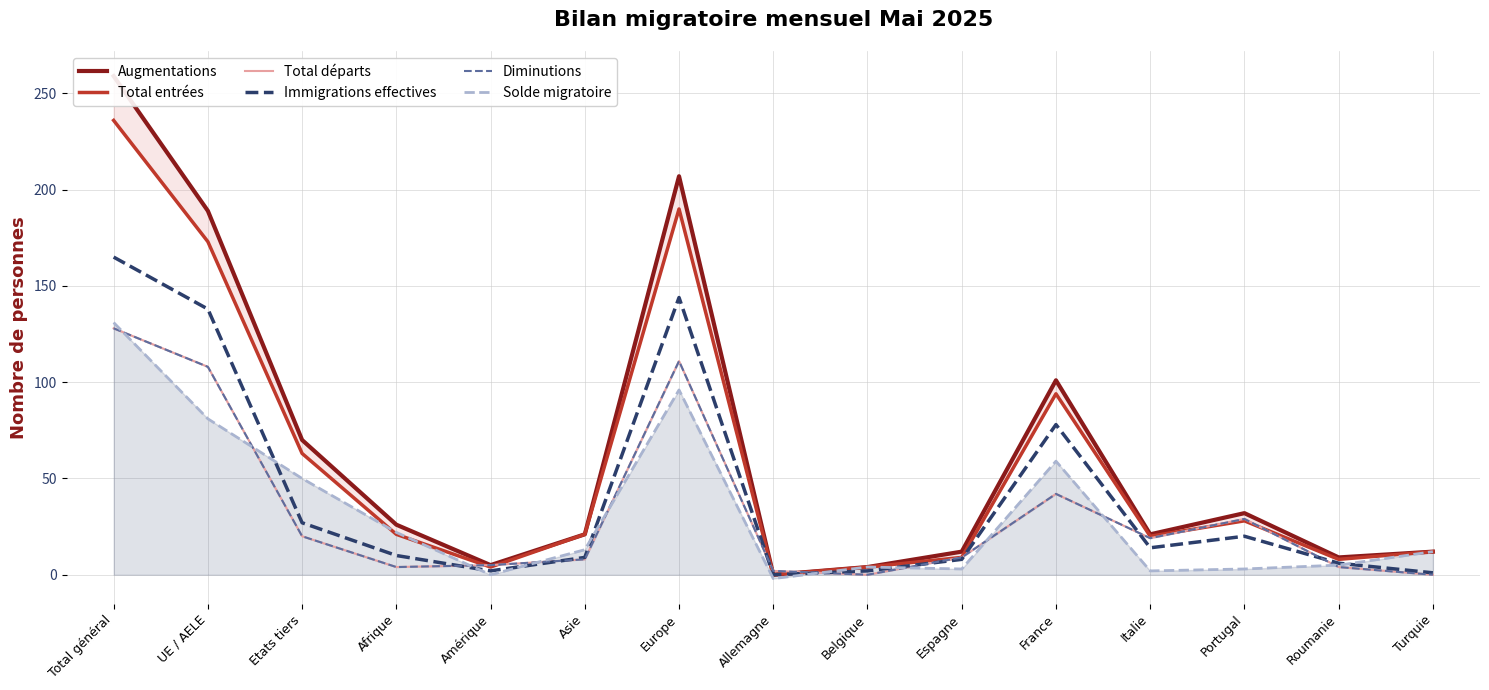

Between Afrique and Amérique, which is larger?

Afrique